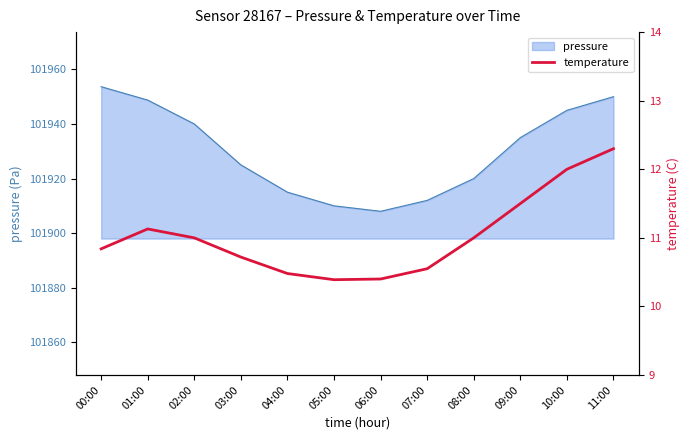

Reading left to right, transcribe all the data shown in this chart.

00:00=10.8	01:00=11.1	02:00=11.0	03:00=10.7	04:00=10.5	05:00=10.4	06:00=10.4	07:00=10.6	08:00=11.0	09:00=11.5	10:00=12.0	11:00=12.3